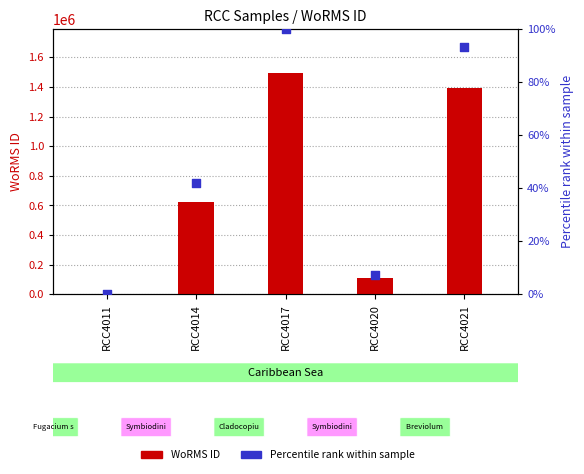

Which series has the widest spread of Y values?

WoRMS ID